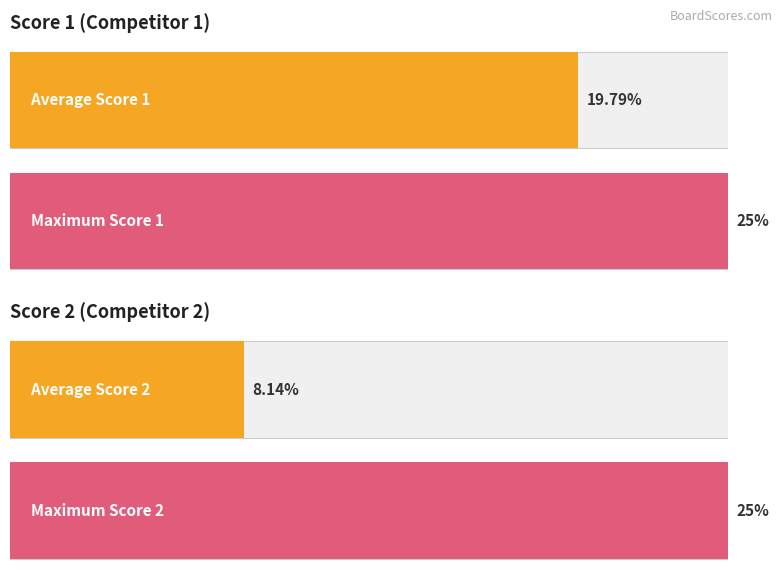

The Score 2 series shows 0 at 1. True or false?

False